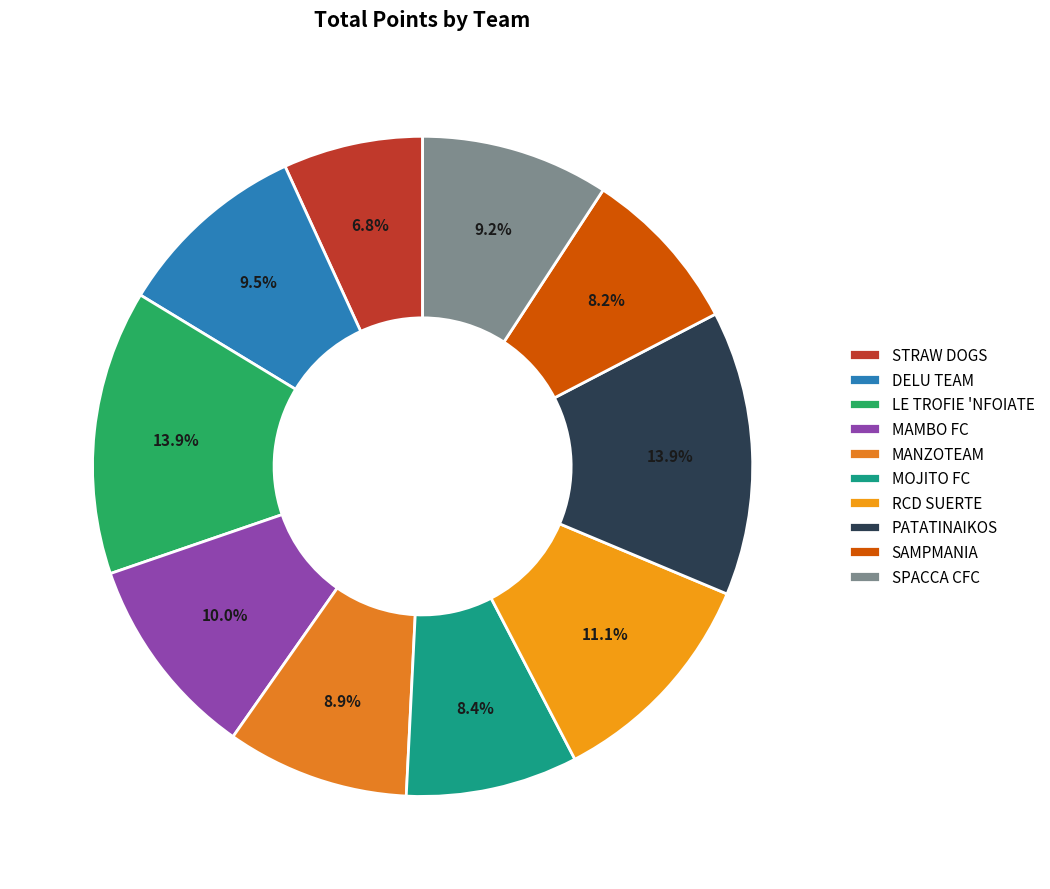

To the nearest percent, what is the difference between the largest and smallest slice percentages?

7%